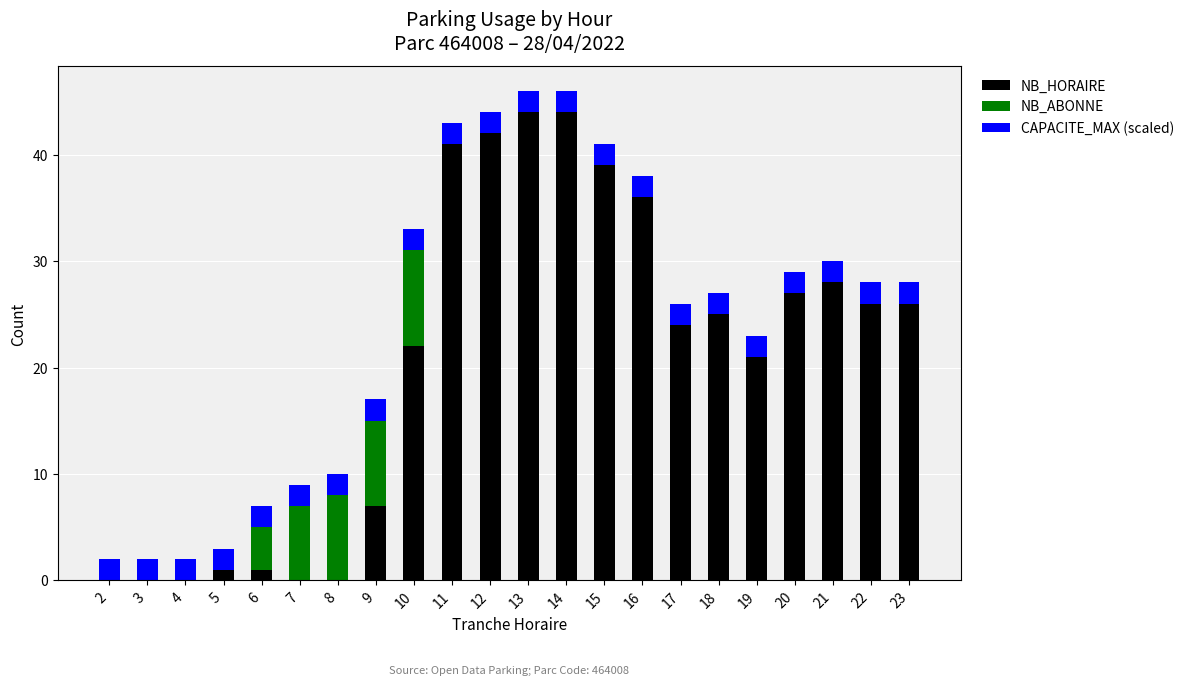

The NB_HORAIRE series shows 36 at 16. True or false?

True